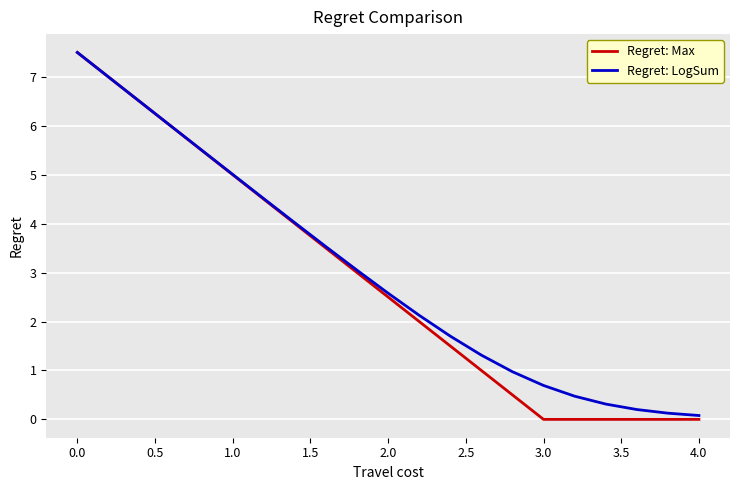

What is the average value of the Regret: LogSum series?

3.0